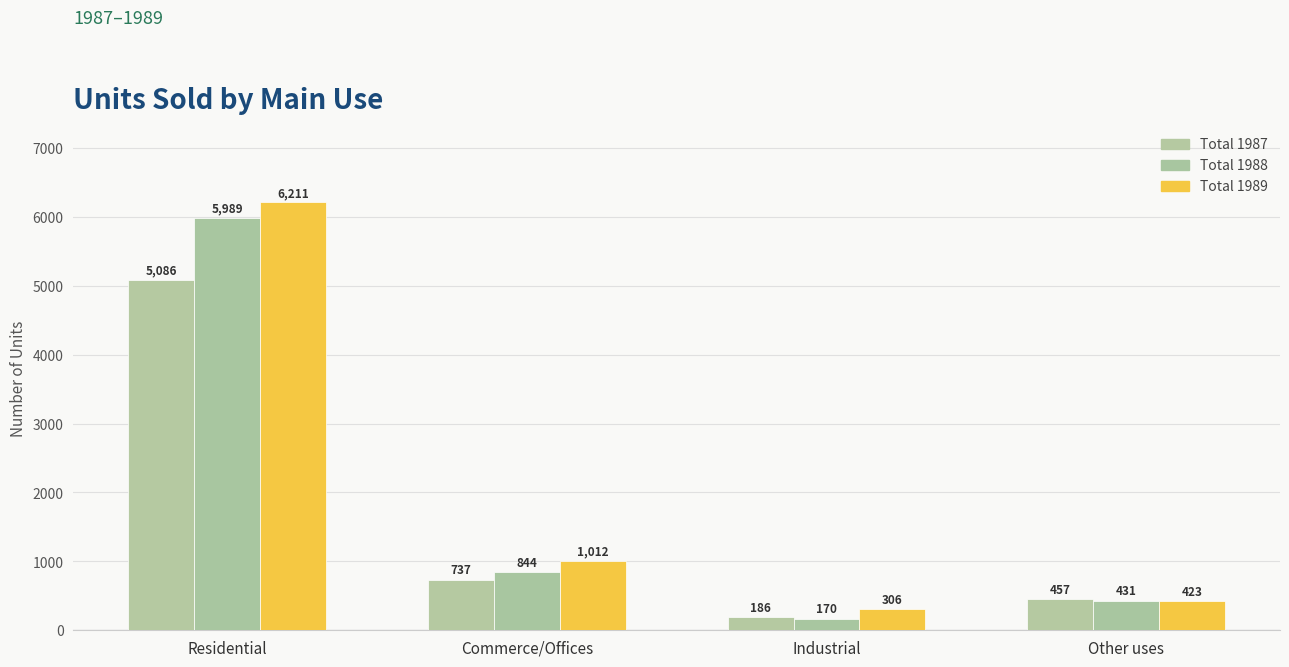

Are the bars grouped side by side (vs. stacked)?

Yes